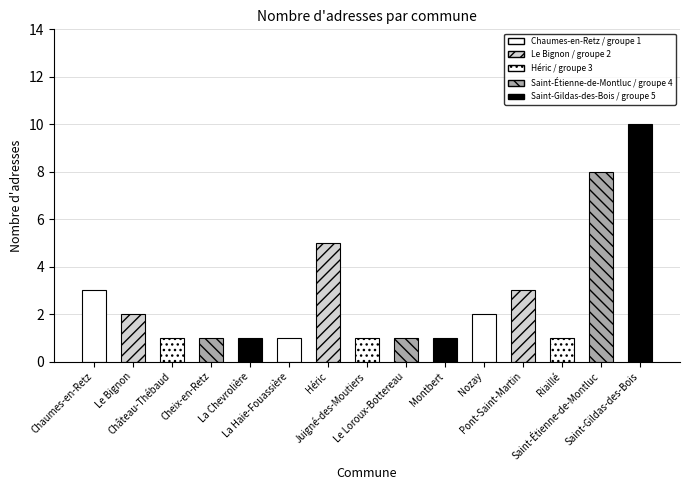

What is the value of the 12th bar from the left?

3